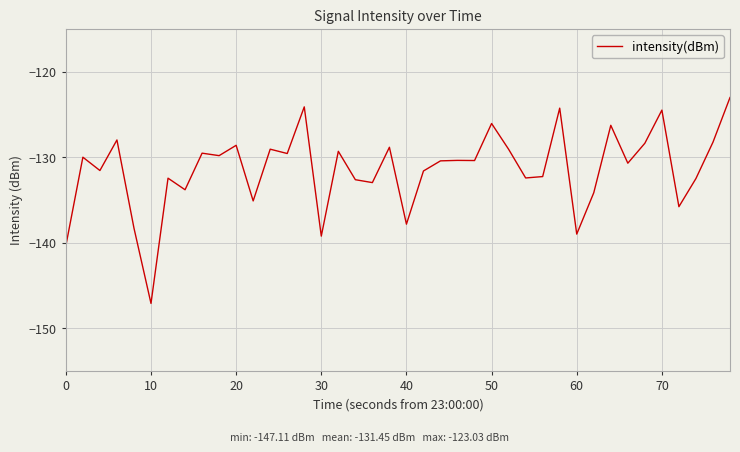

What is the difference between the maximum and minimum values?

24.1